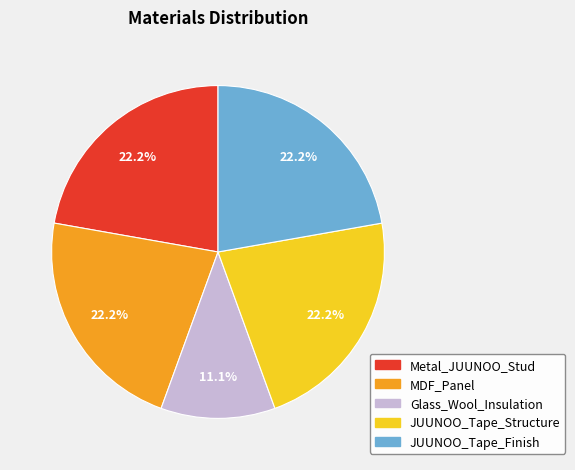

What is the smallest slice in the pie chart?

Glass_Wool_Insulation